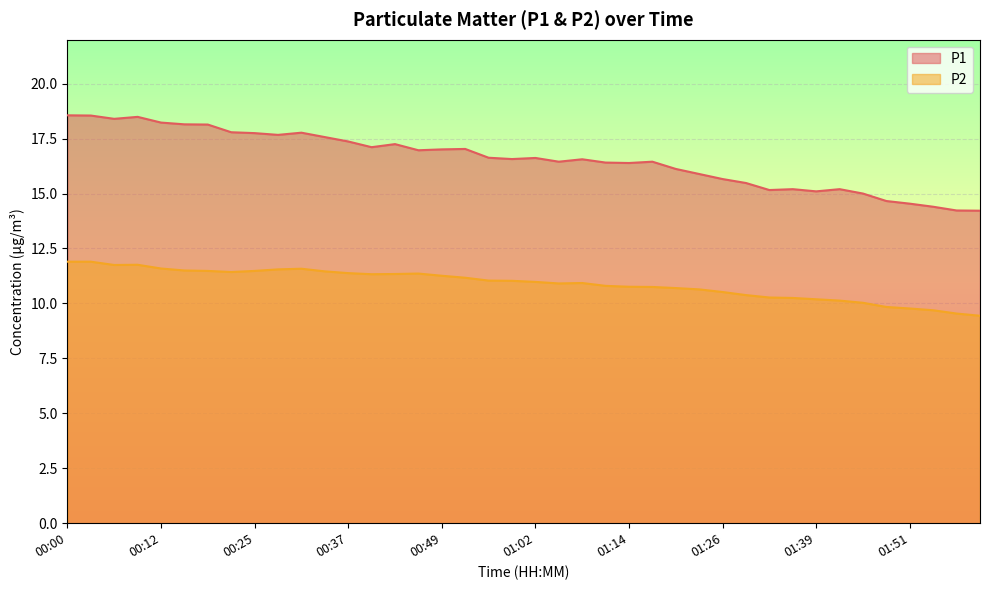

Where is the first local maximum for P1?

00:09